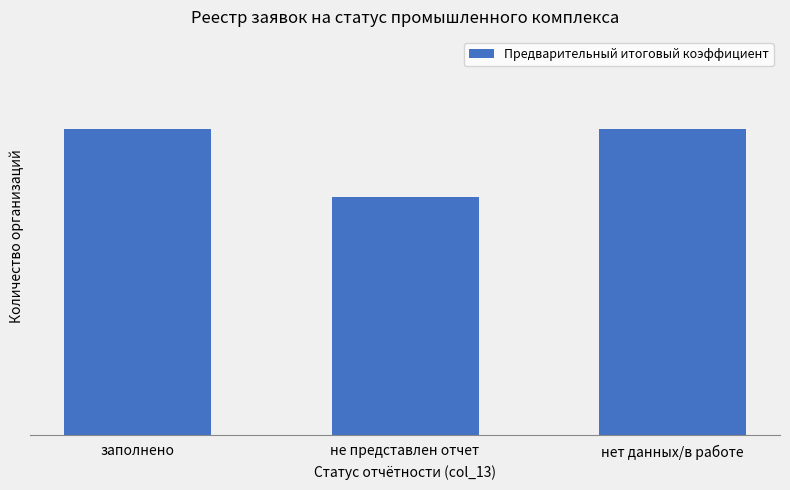

What is the label of the 2nd bar from the right?

не представлен отчет